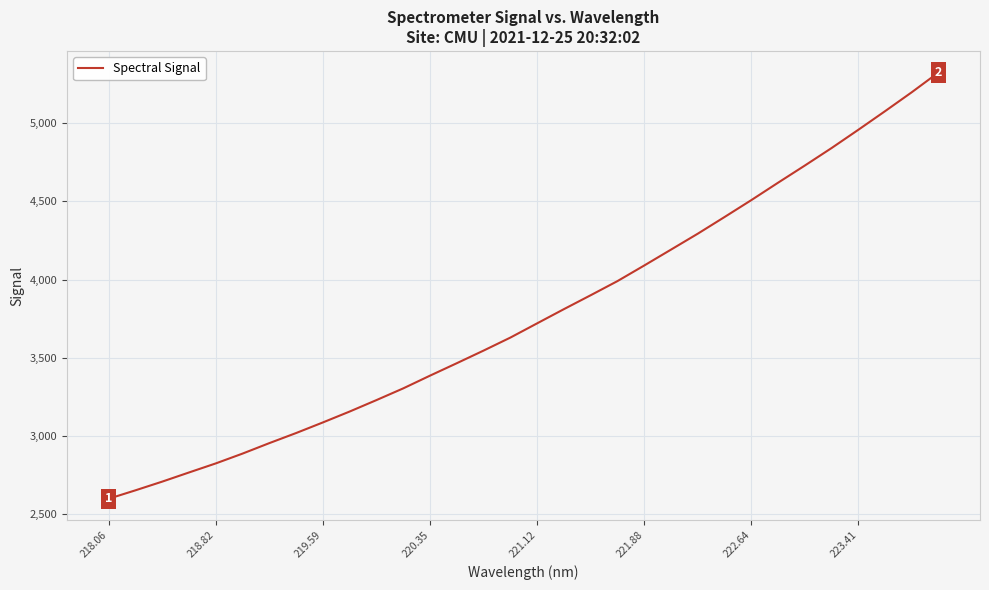

What is the difference between the maximum and minimum values?

2724.6